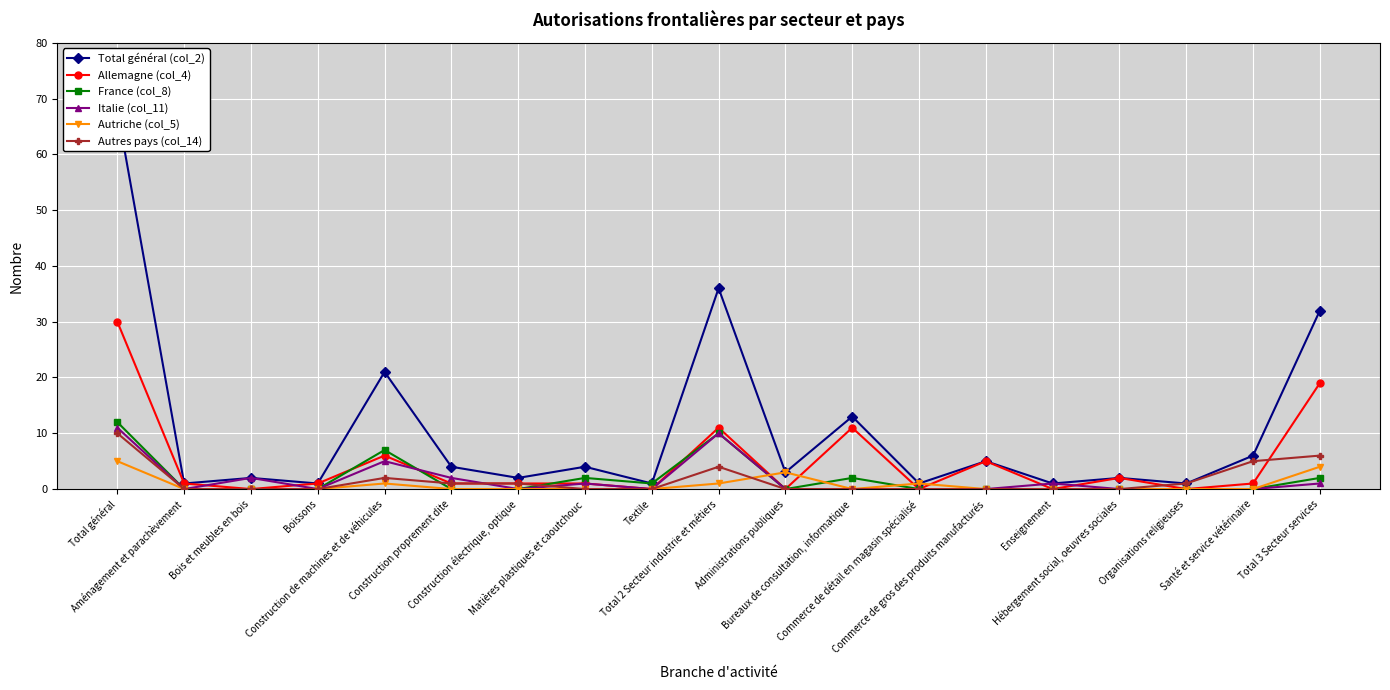

Is this an area chart (filled region under the line)?

No